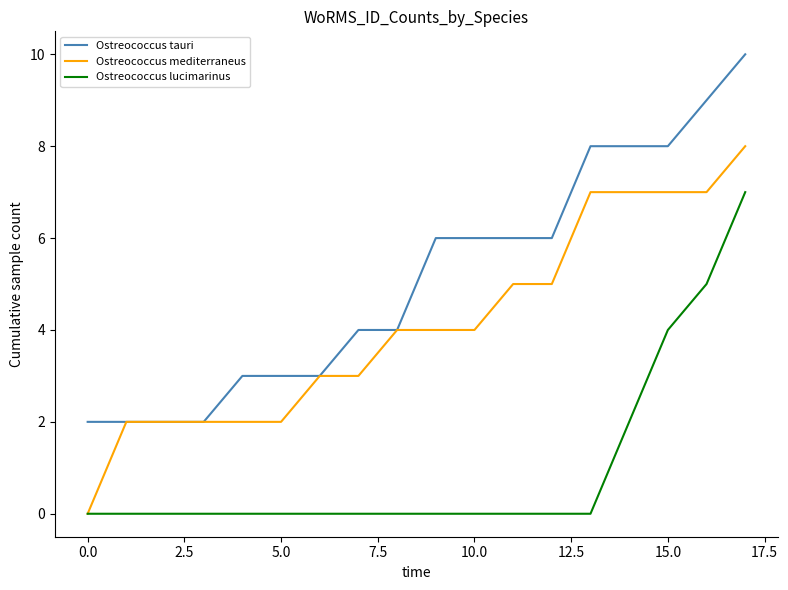

True or false: Ostreococcus tauri and Ostreococcus lucimarinus cross at least once.

False